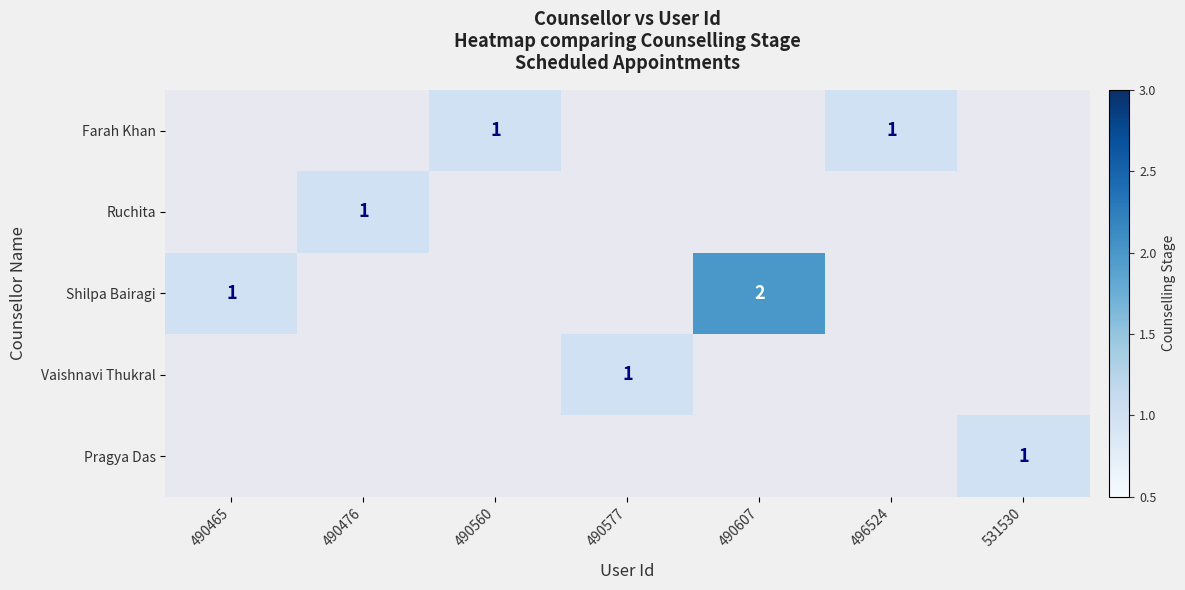

What is the total value across all series at 490607?

2